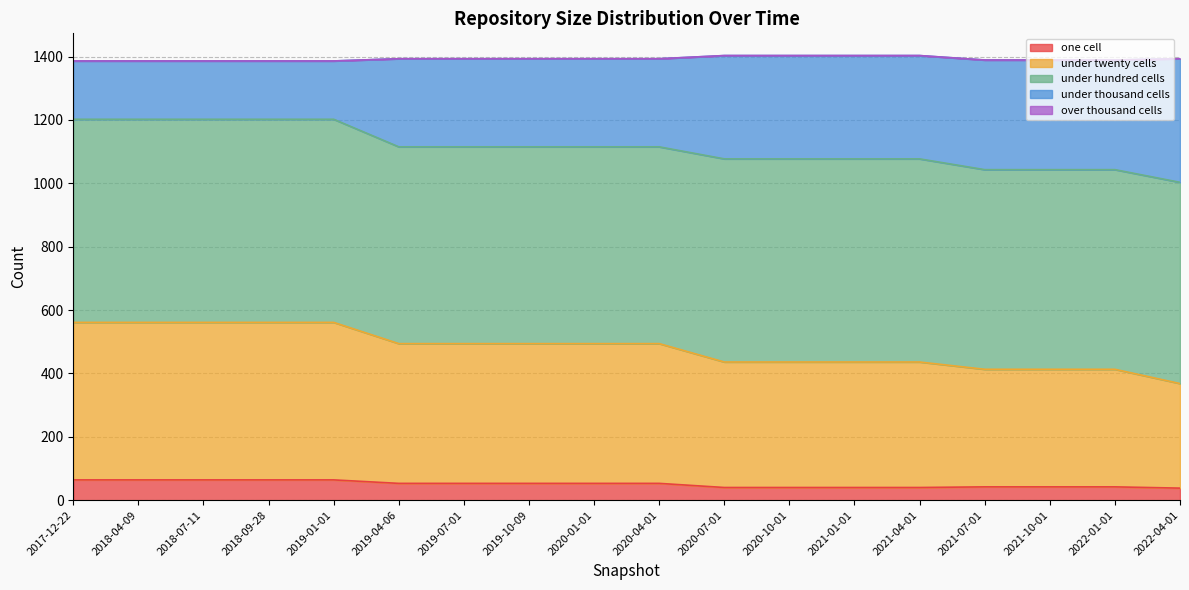

The under_thousand_cells series shows 592 at 2018-09-28. True or false?

False